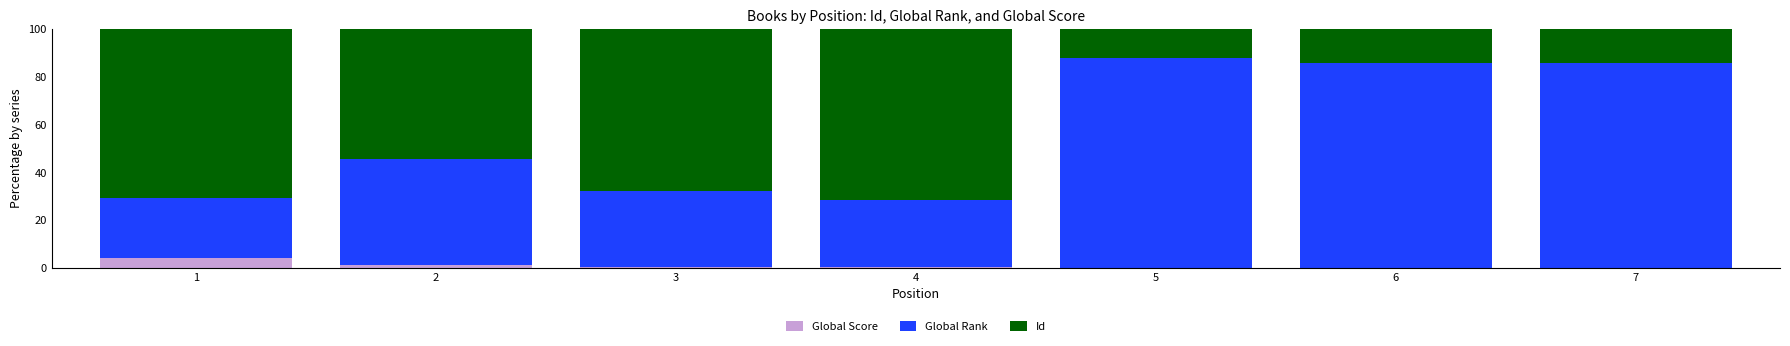

What is the maximum value for Global Score?

4.0